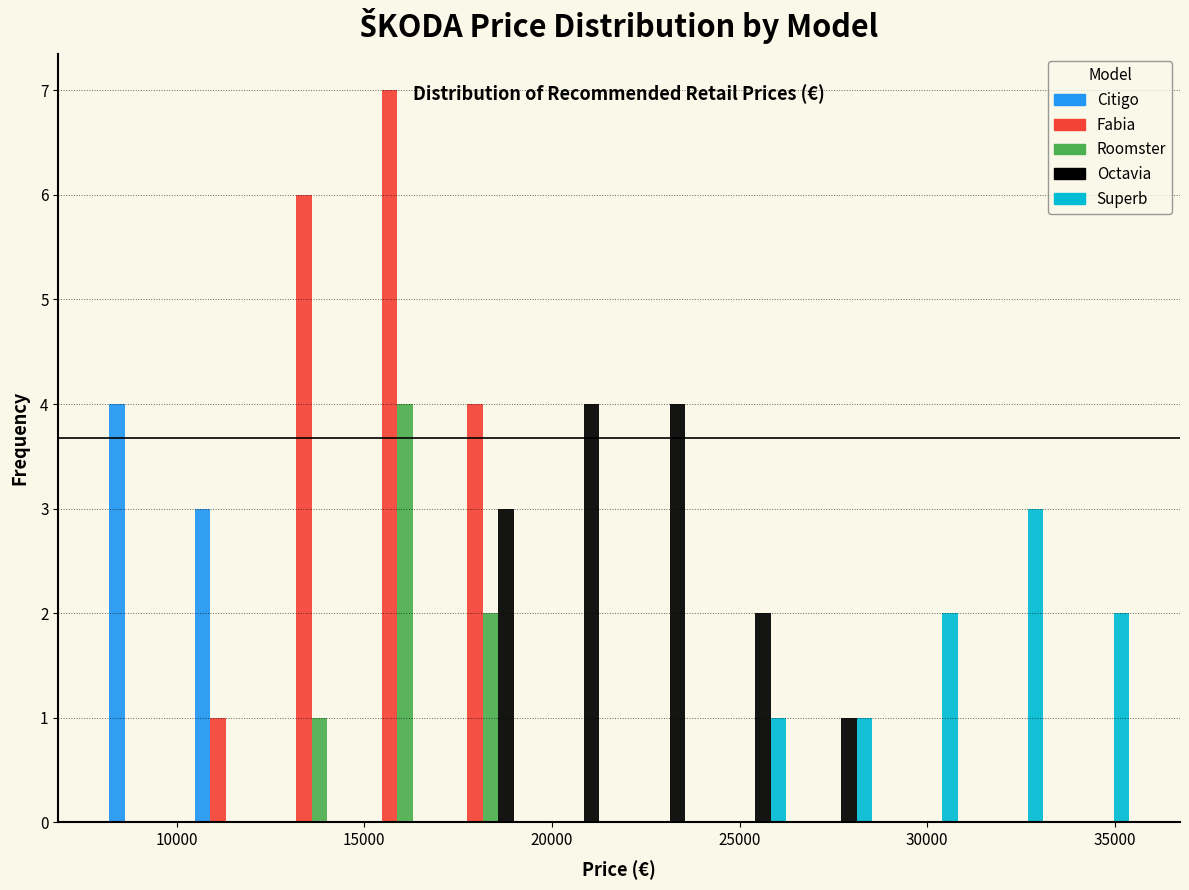

Reading left to right, list every range on the x-axis with the height of the bar of each series over it. Neither the bar edges nor the heights are printed on the chart, so give them approximately, as read against the axes.

8000 to 10500: Citigo=4	Fabia=0	Roomster=0	Octavia=0	Superb=0
10500 to 12500: Citigo=3	Fabia=1	Roomster=0	Octavia=0	Superb=0
12500 to 15000: Citigo=0	Fabia=6	Roomster=1	Octavia=0	Superb=0
15000 to 17000: Citigo=0	Fabia=7	Roomster=4	Octavia=0	Superb=0
17000 to 19500: Citigo=0	Fabia=4	Roomster=2	Octavia=3	Superb=0
19500 to 22000: Citigo=0	Fabia=0	Roomster=0	Octavia=4	Superb=0
22000 to 24000: Citigo=0	Fabia=0	Roomster=0	Octavia=4	Superb=0
24000 to 26500: Citigo=0	Fabia=0	Roomster=0	Octavia=2	Superb=1
26500 to 28500: Citigo=0	Fabia=0	Roomster=0	Octavia=1	Superb=1
28500 to 31000: Citigo=0	Fabia=0	Roomster=0	Octavia=0	Superb=2
31000 to 33000: Citigo=0	Fabia=0	Roomster=0	Octavia=0	Superb=3
33000 to 35500: Citigo=0	Fabia=0	Roomster=0	Octavia=0	Superb=2